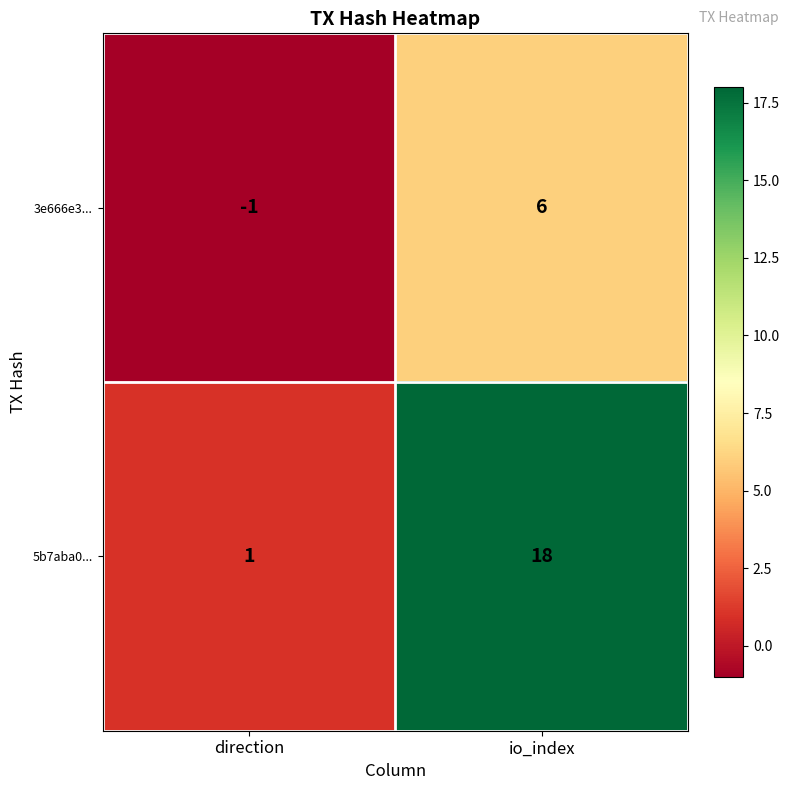

List the series in order of their peak value, highest first.

5b7aba0..., 3e666e3...